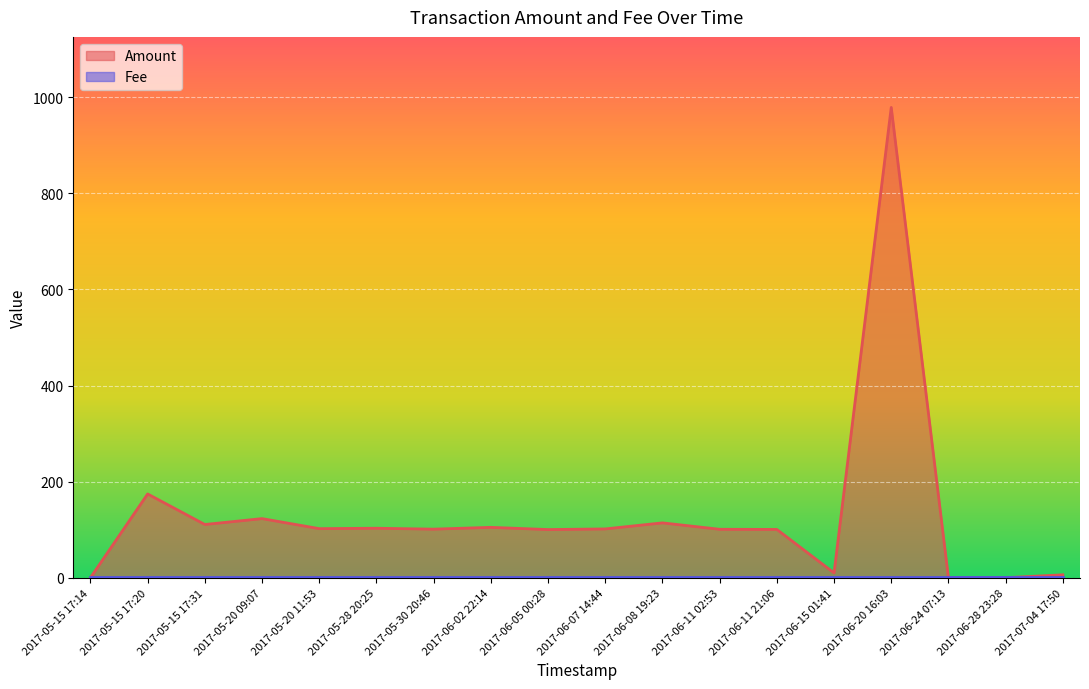

What is the change in value from 2017-05-15 17:20 to 2017-07-04 17:50?

-168.3